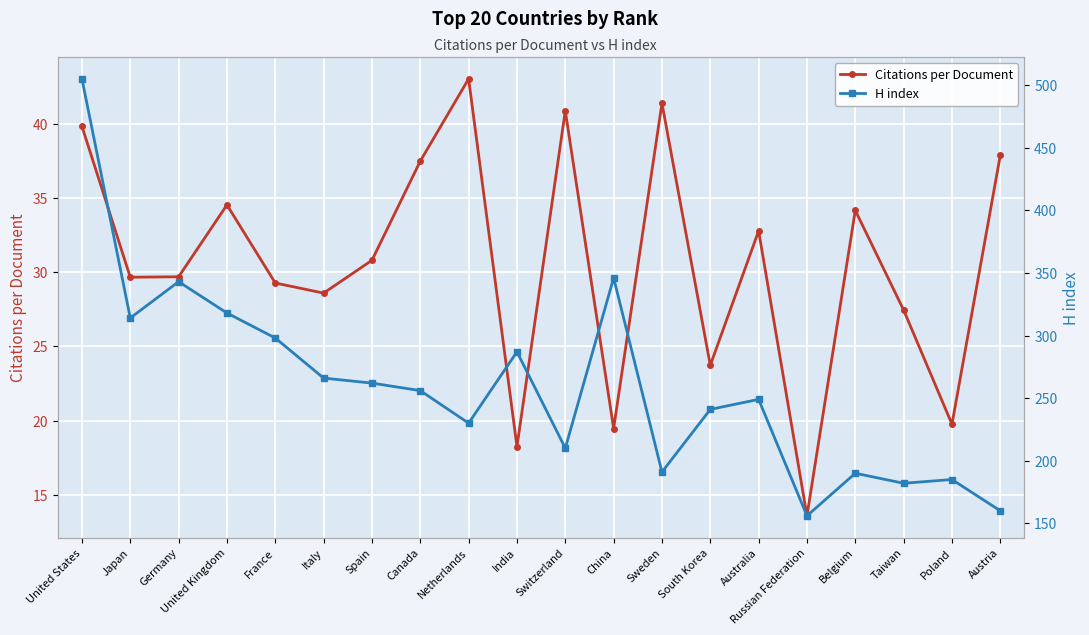

Reading left to right, what are all the values shown in this chart?

Citations per Document: United States=39.8	Japan=29.7	Germany=29.7	United Kingdom=34.5	France=29.3	Italy=28.6	Spain=30.8	Canada=37.5	Netherlands=43.0	India=18.2	Switzerland=40.9	China=19.5	Sweden=41.4	South Korea=23.7	Australia=32.8	Russian Federation=13.6	Belgium=34.2	Taiwan=27.4	Poland=19.8	Austria=37.9
H index: United States=505.0	Japan=314.0	Germany=343.0	United Kingdom=318.0	France=298.0	Italy=266.0	Spain=262.0	Canada=256.0	Netherlands=230.0	India=287.0	Switzerland=210.0	China=346.0	Sweden=191.0	South Korea=241.0	Australia=249.0	Russian Federation=156.0	Belgium=190.0	Taiwan=182.0	Poland=185.0	Austria=160.0